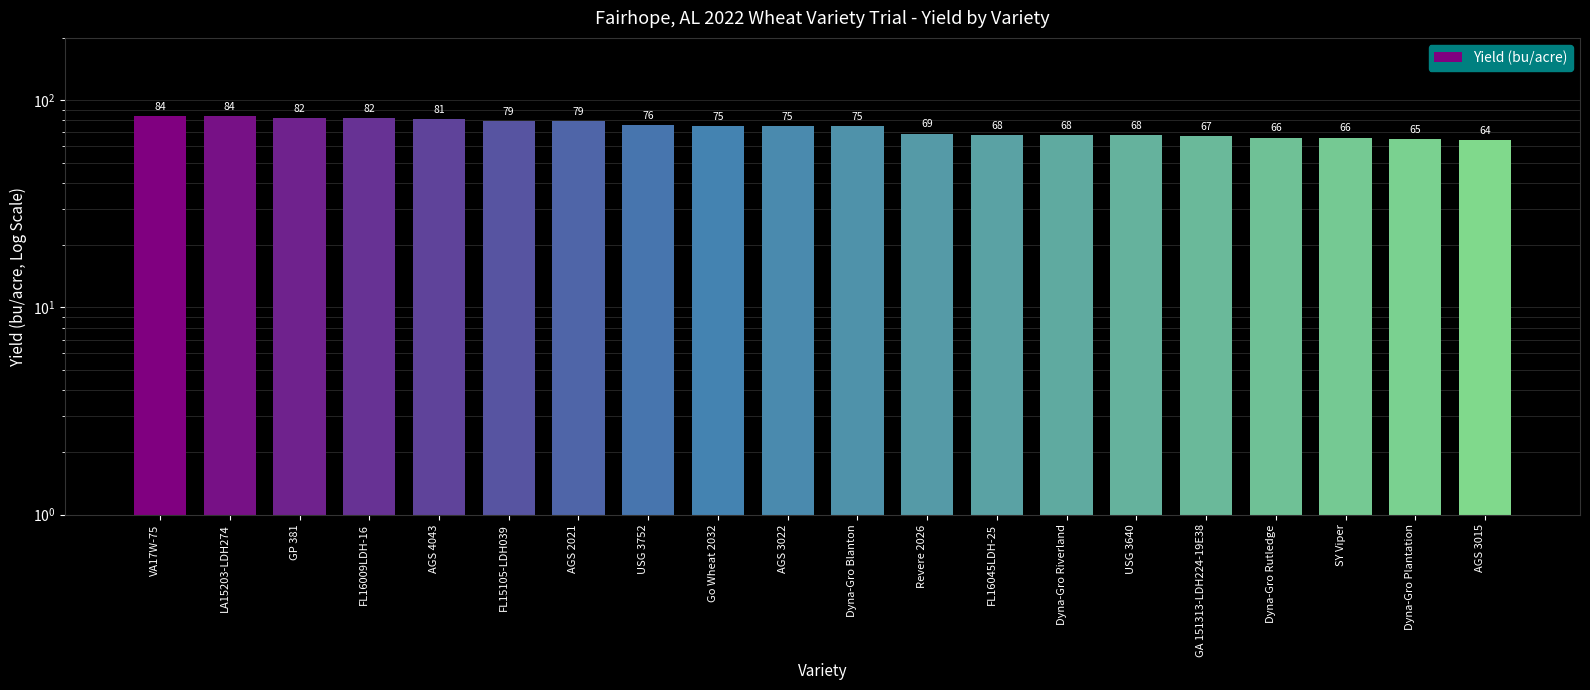

What is the label of the 14th bar from the left?

Dyna-Gro Riverland